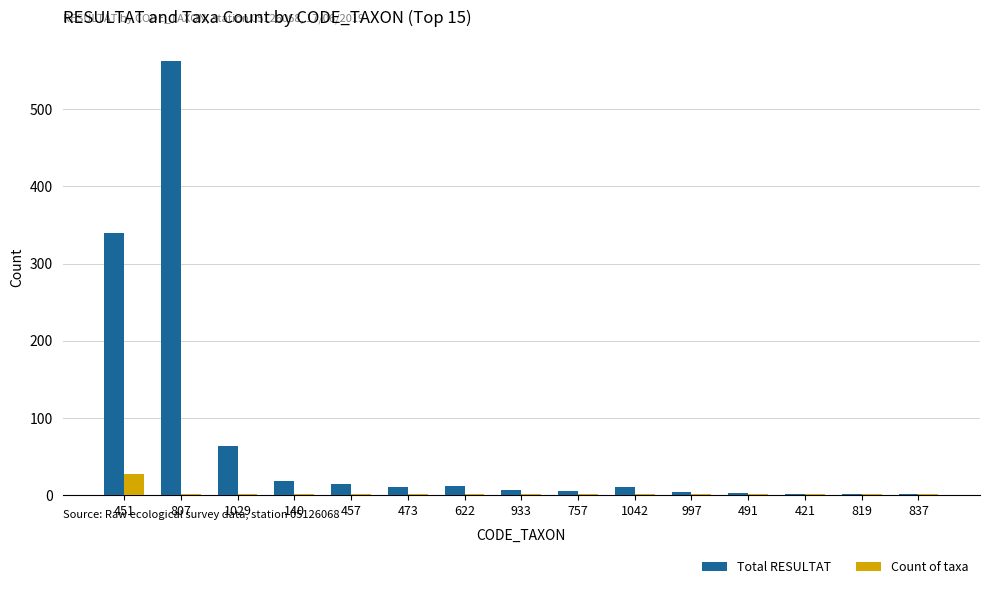

What are all the series names shown in the legend?

Total RESULTAT, Count of taxa